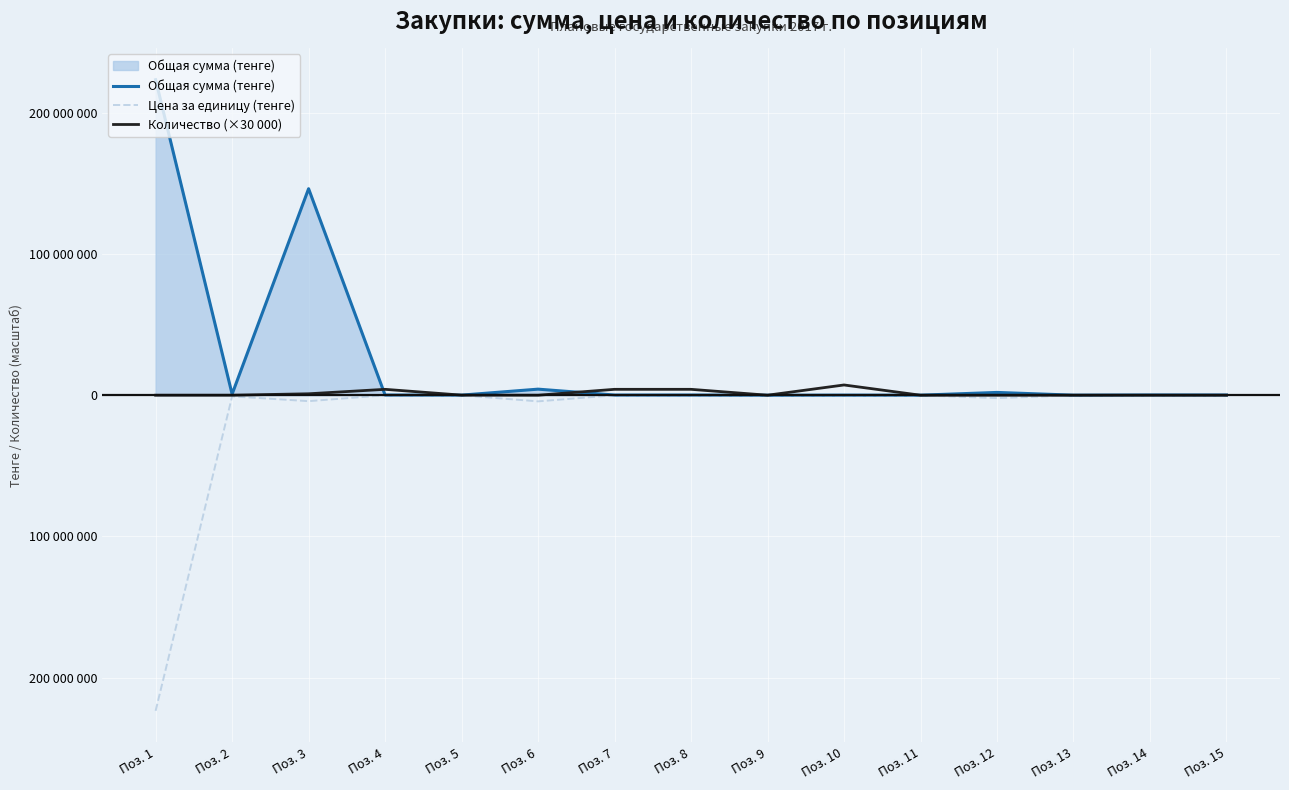

Does the chart have visible grid lines?

Yes